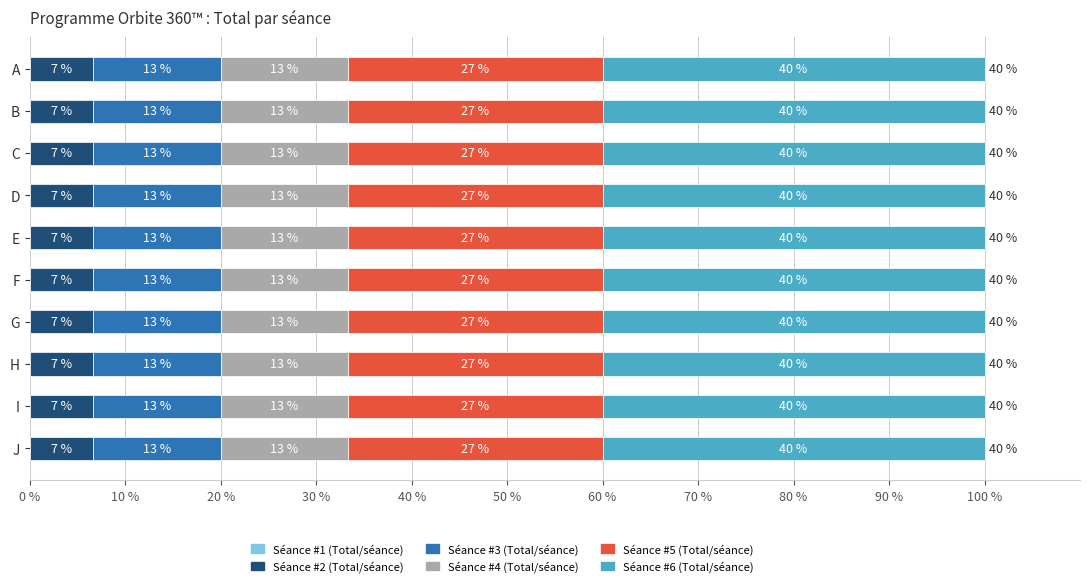

How many groups of bars are there?

10